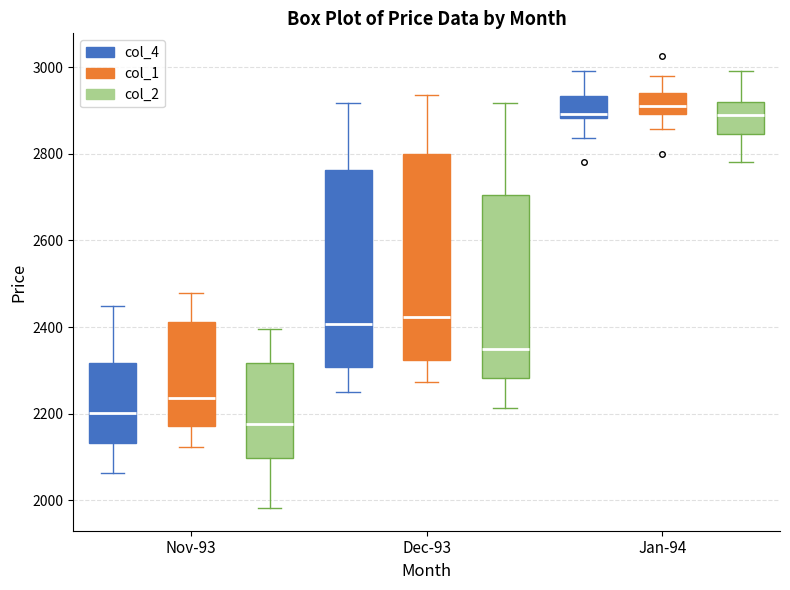

Which box is the tallest, from its lower edge to its upper edge?

Dec-93 (col_1)